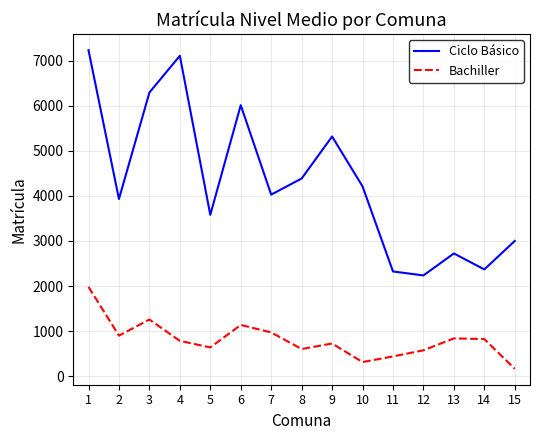

What is the highest value of the Ciclo Básico series?

7239